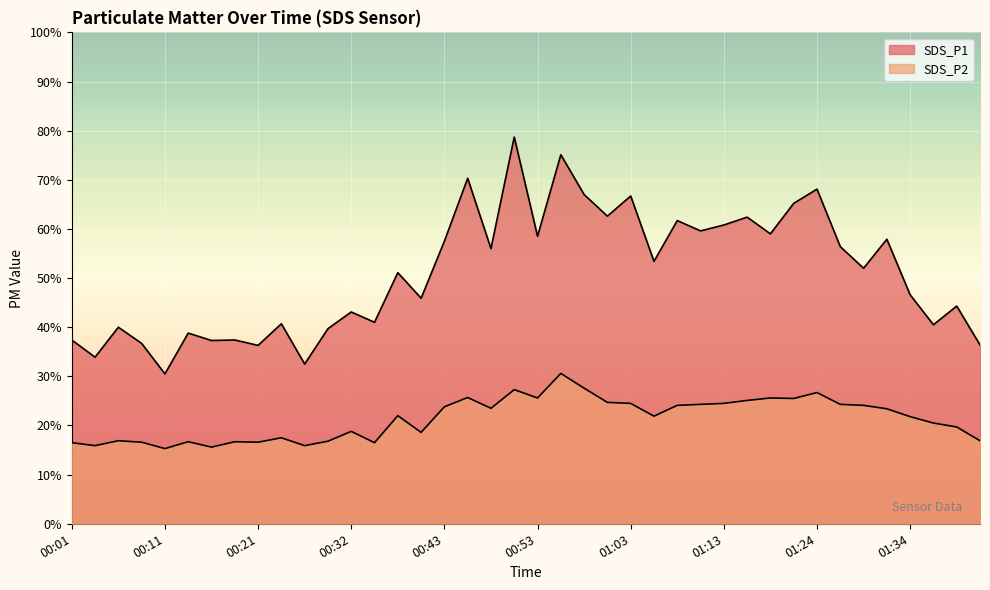

Reading left to right, what are all the values shown in this chart?

SDS_P1: 37.4	33.9	40.0	36.7	30.5	38.8	37.3	37.4	36.3	40.7	32.5	39.7	43.1	41.0	51.1	45.9	57.5	70.3	56.0	78.7	58.5	75.1	67.0	62.6	66.7	53.4	61.7	59.6	60.8	62.4	59.0	65.2	68.1	56.4	52.0	57.9	46.6	40.5	44.3	36.4
SDS_P2: 16.5	15.9	16.9	16.6	15.3	16.7	15.6	16.7	16.6	17.5	15.9	16.8	18.8	16.5	22.0	18.6	23.8	25.7	23.5	27.3	25.6	30.6	27.6	24.7	24.5	21.9	24.1	24.3	24.5	25.1	25.6	25.5	26.7	24.3	24.1	23.4	21.8	20.5	19.7	16.9